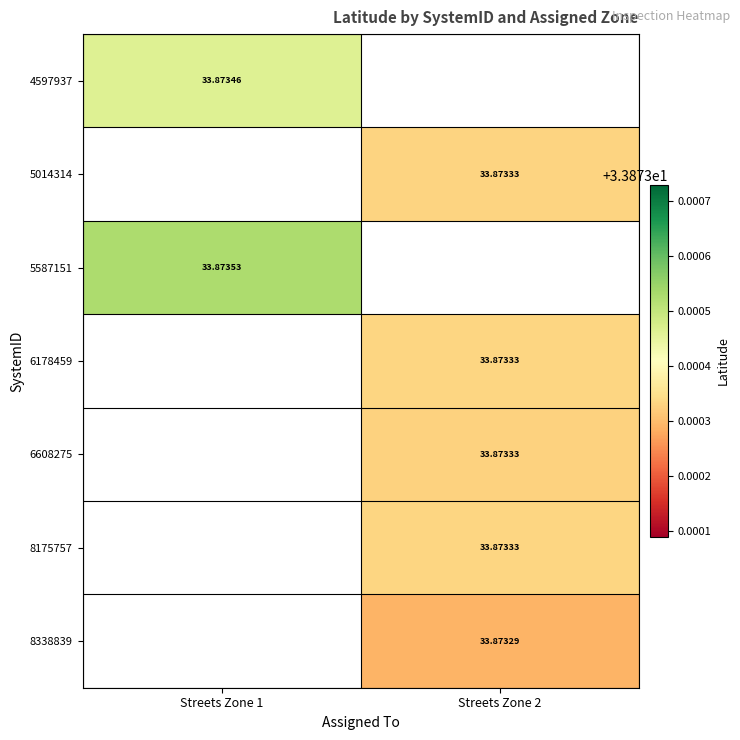

Which has a higher value, Streets Zone 2 or Streets Zone 1?

Streets Zone 1